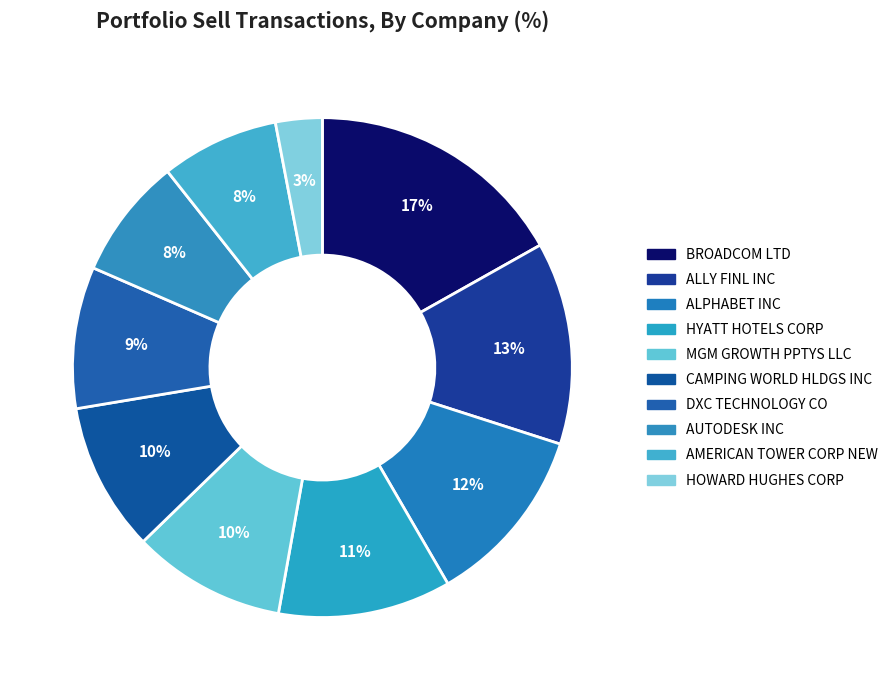

How many segments does this pie chart have?

10